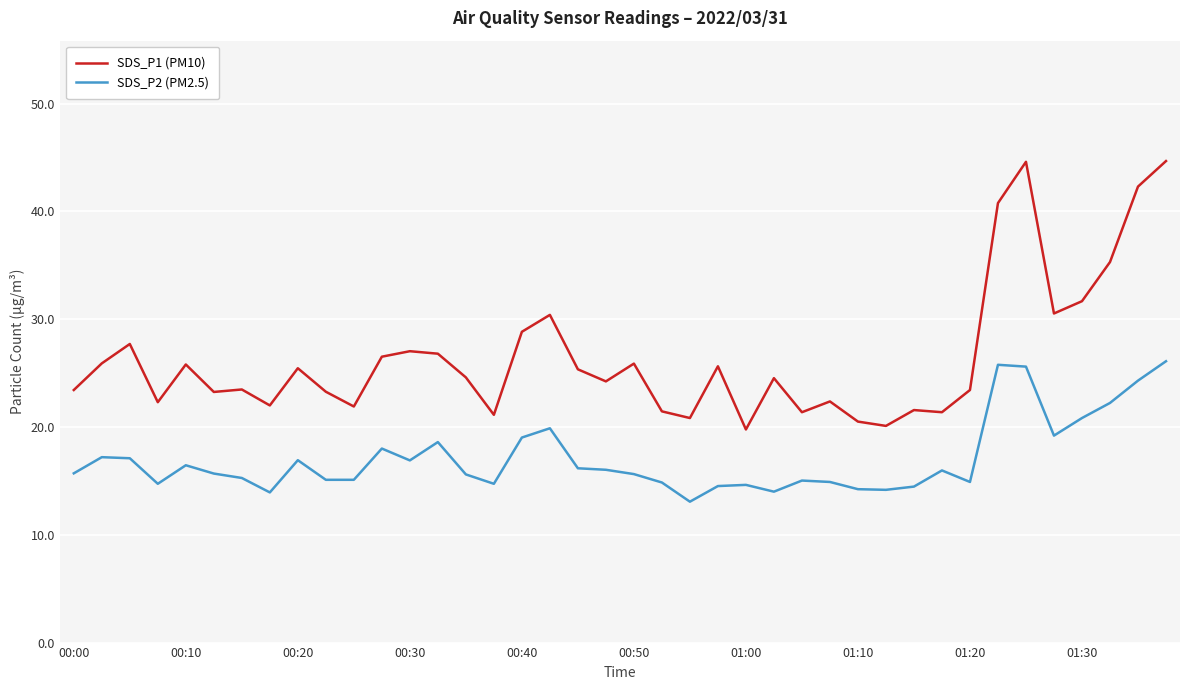

Which series has the largest total across all categories?

SDS_P1 (PM10)